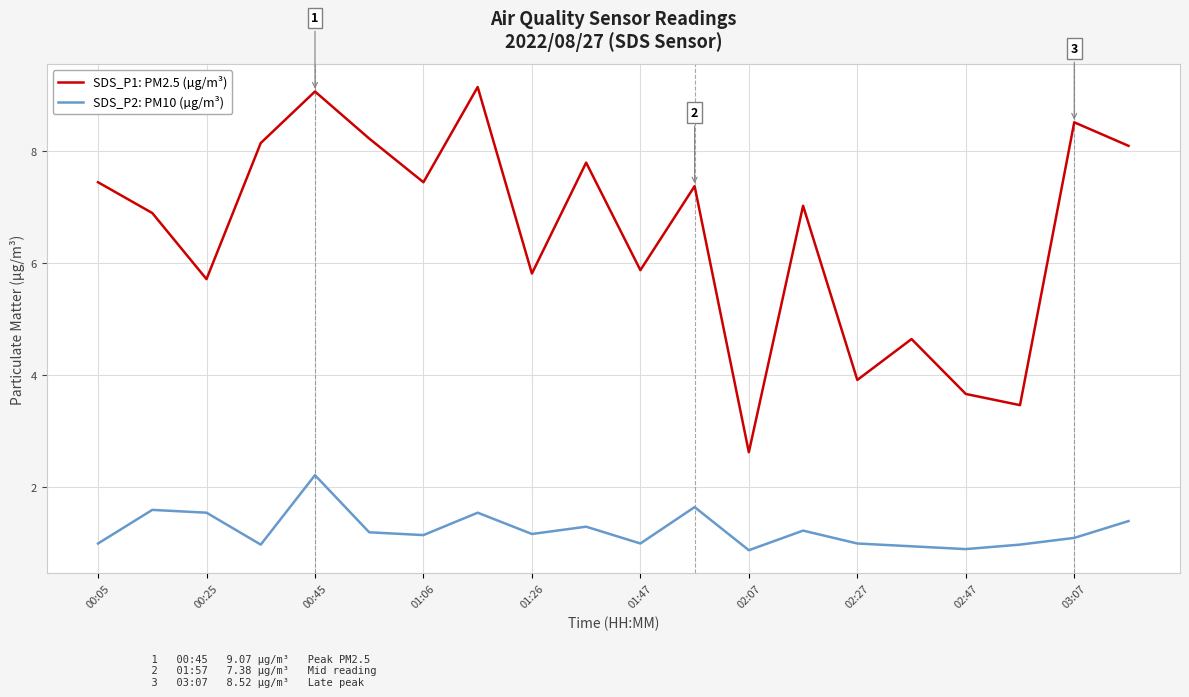

What is the minimum value shown in the chart?

0.9